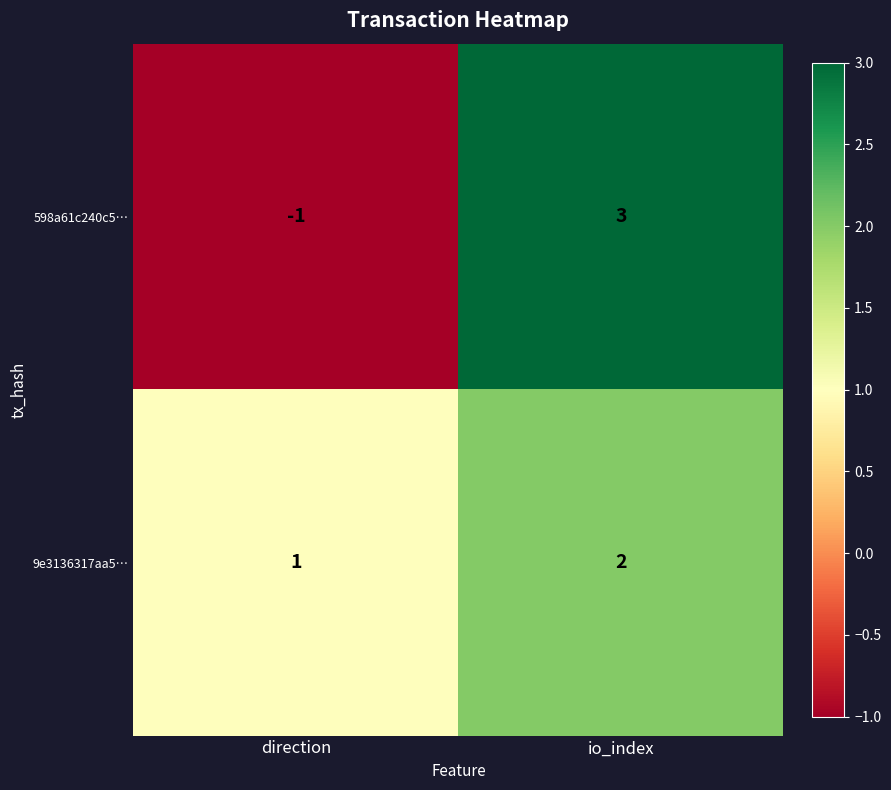

How many data points in 598a61c240c5… are less than 3?

1